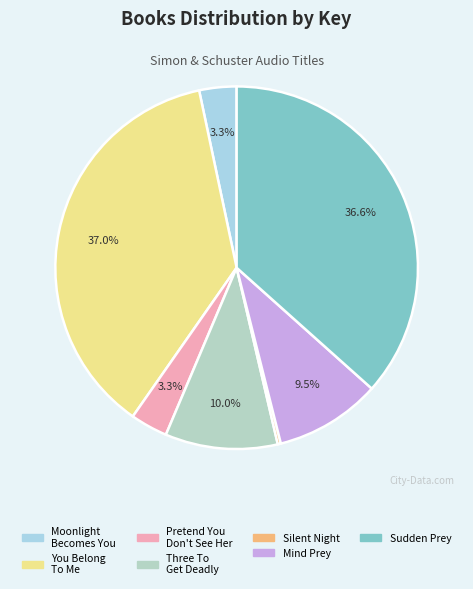

Does any single category account for the majority?

No